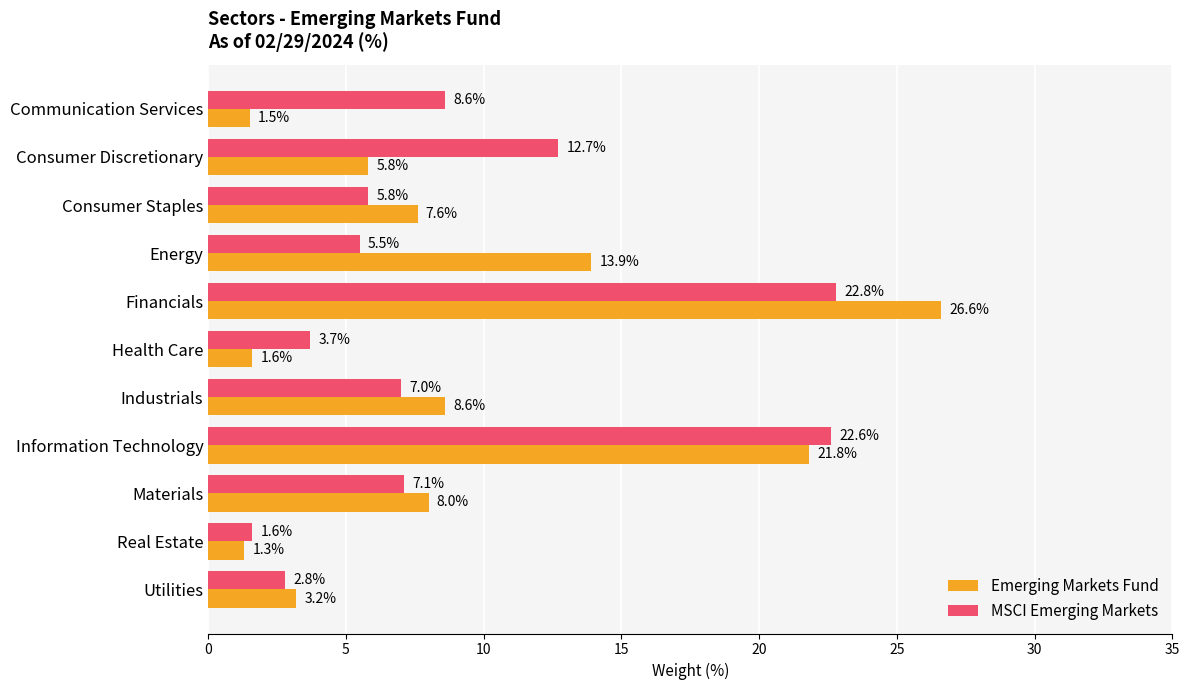

What is the spread (max minus min) of values at Health Care?

2.1